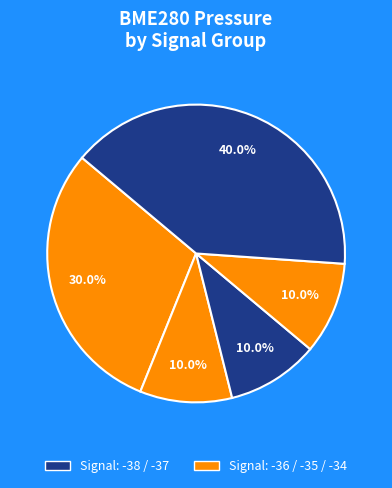

How many segments does this pie chart have?

5